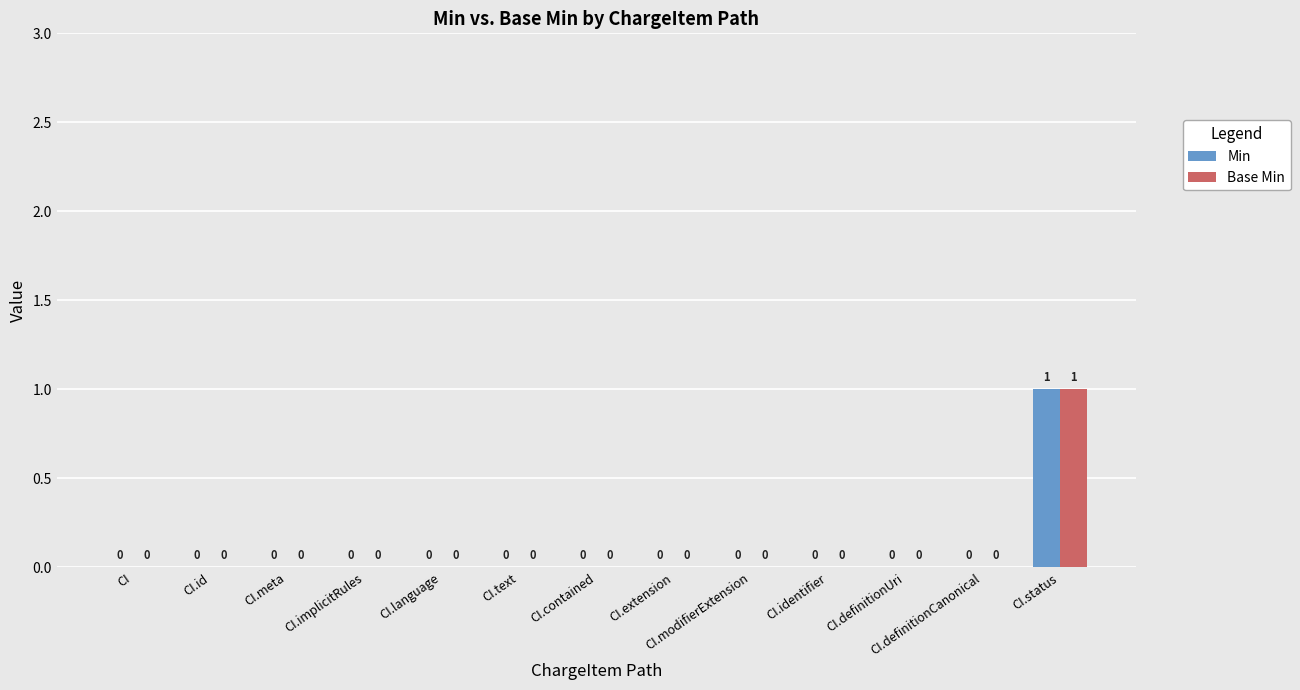

Which category has the highest value in the Min series?

CI.status